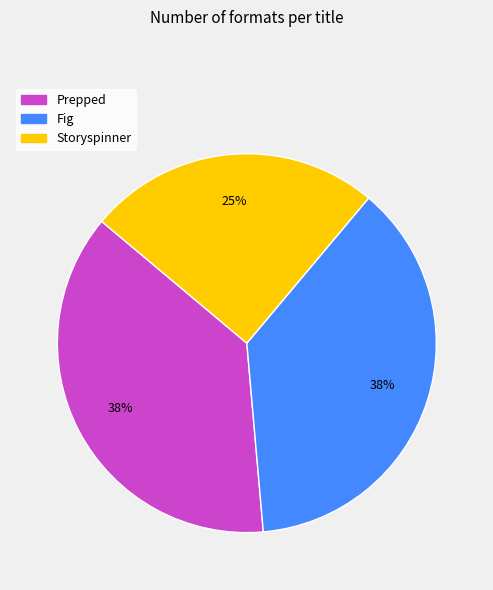

To the nearest percent, what is the average slice percentage?

33%